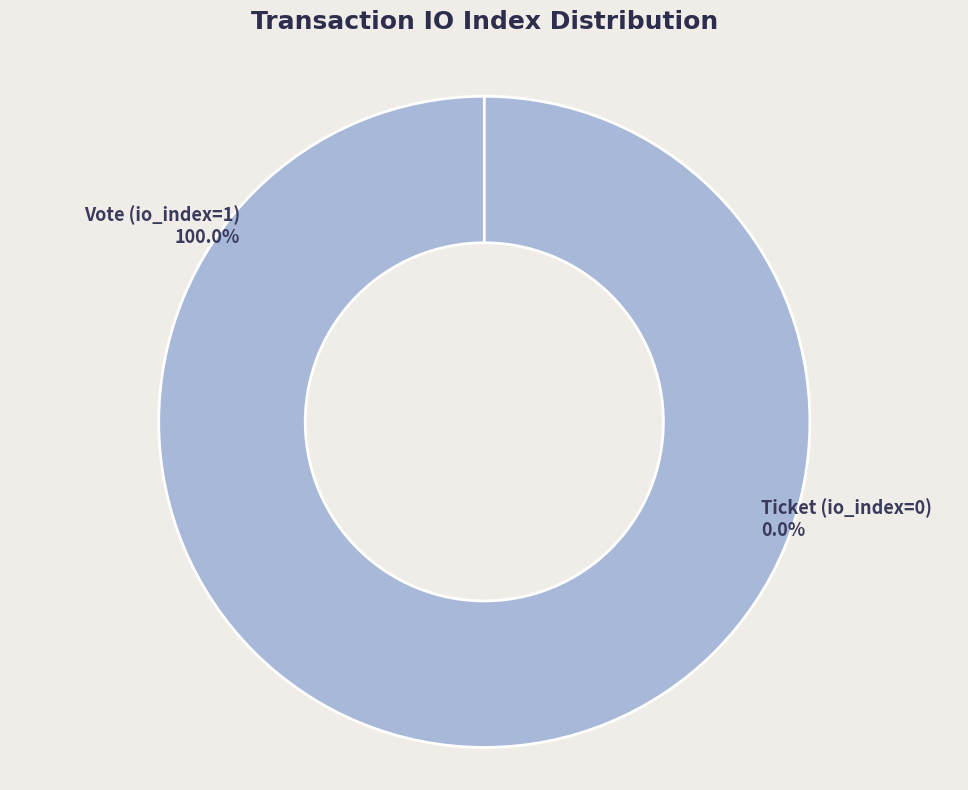

To the nearest percent, what is the difference between the largest and smallest slice percentages?

100%